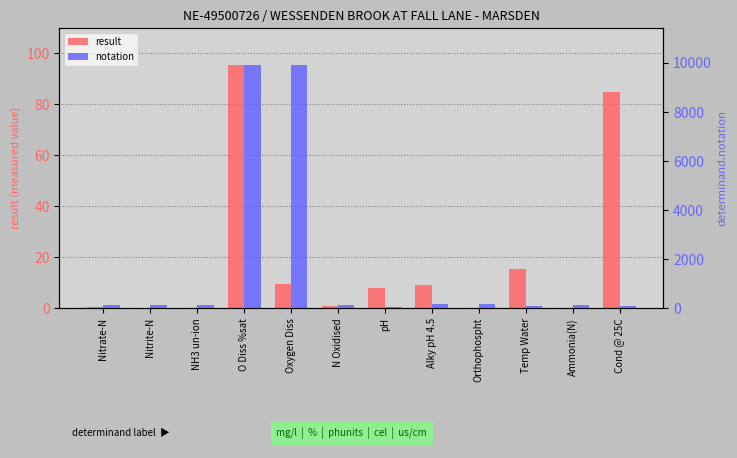

Read the result value at Oxygen Diss.

9.6